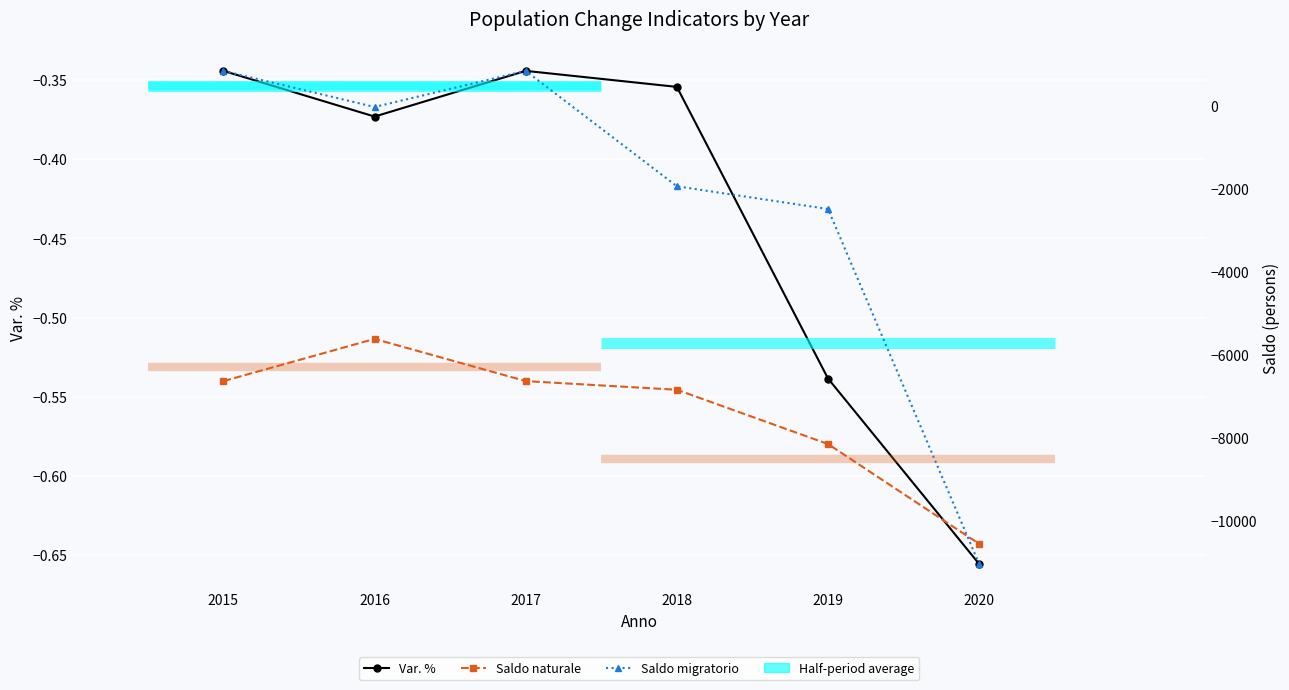

What is the value of the Var. % point at the 4th from the left?

-0.4